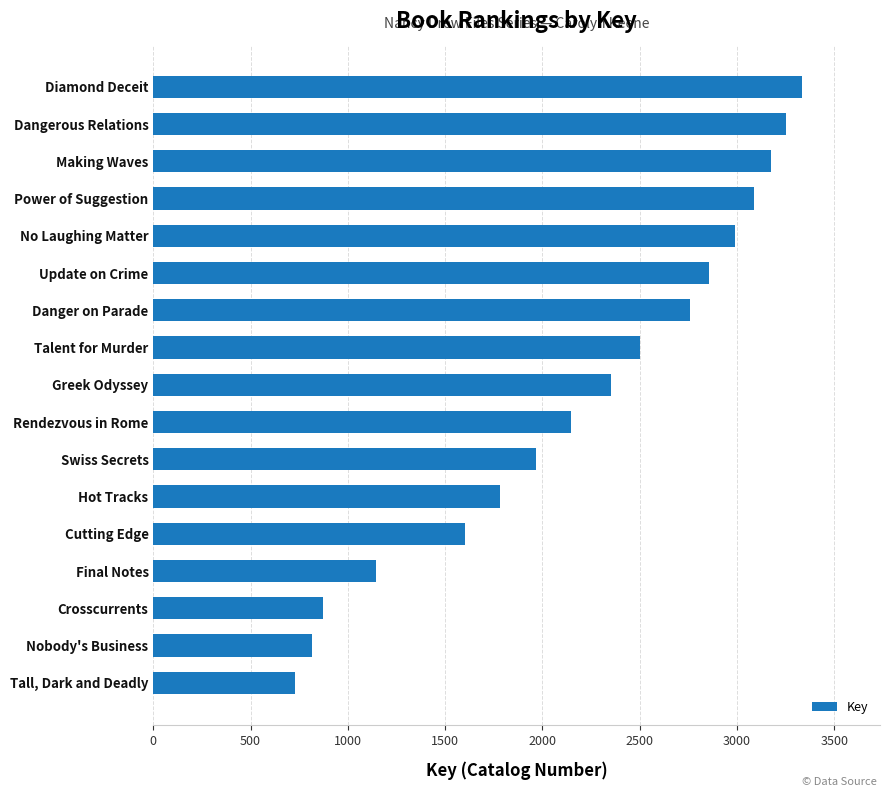

Reading bottom to top, transcribe all the data shown in this chart.

727	813	870	1142	1600	1783	1965	2146	2355	2499	2758	2855	2991	3085	3173	3254	3335